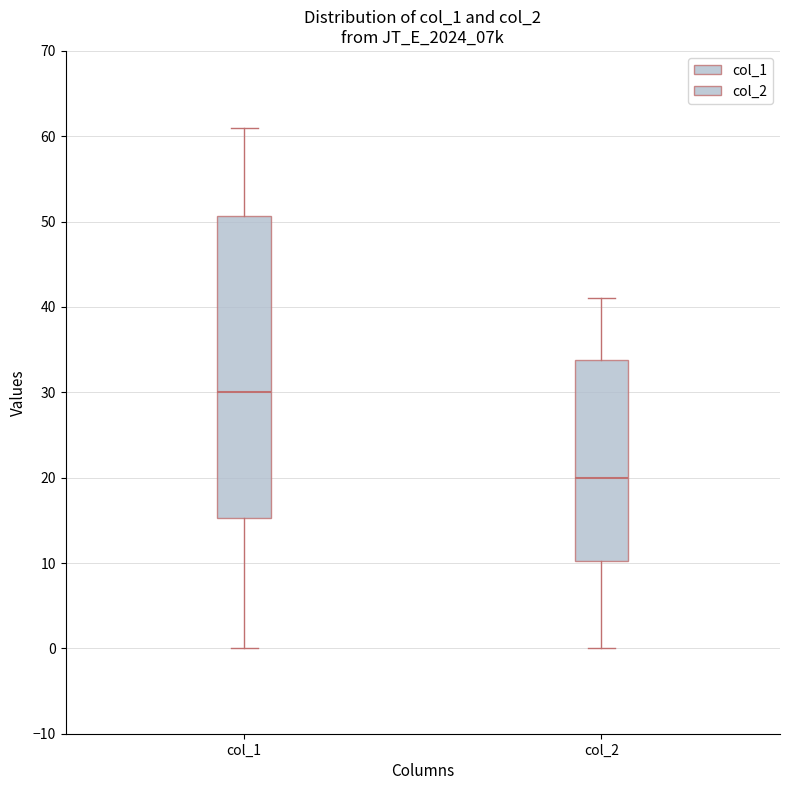

Reading left to right, transcribe this box plot: for each box, give where its median line is, the range the box spans, and where its two whiskers end, as read against the y-axis. The values are not printed on the chart, so give them approximately, as read against the axis.

col_1: median 30, box 15 to 51, whiskers 0 to 61
col_2: median 20, box 10 to 34, whiskers 0 to 41